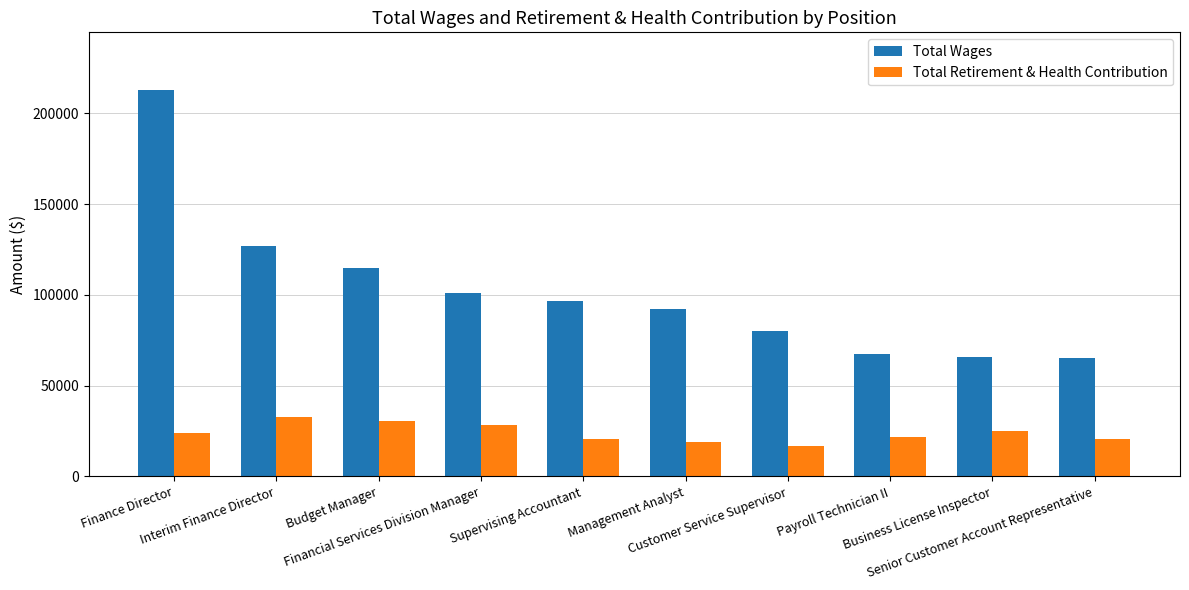

Are the bars horizontal?

No